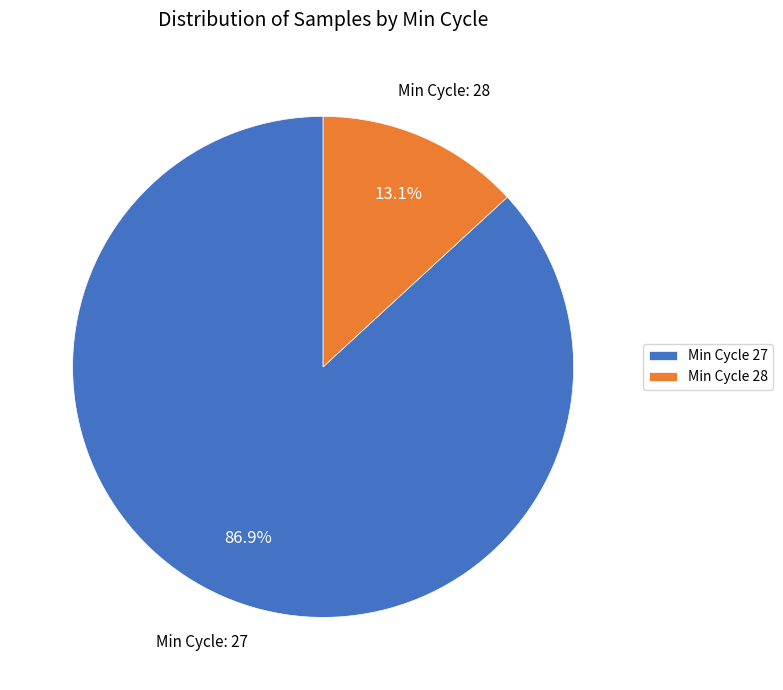

Between Min Cycle 27 and Min Cycle 28, which is larger?

Min Cycle 27